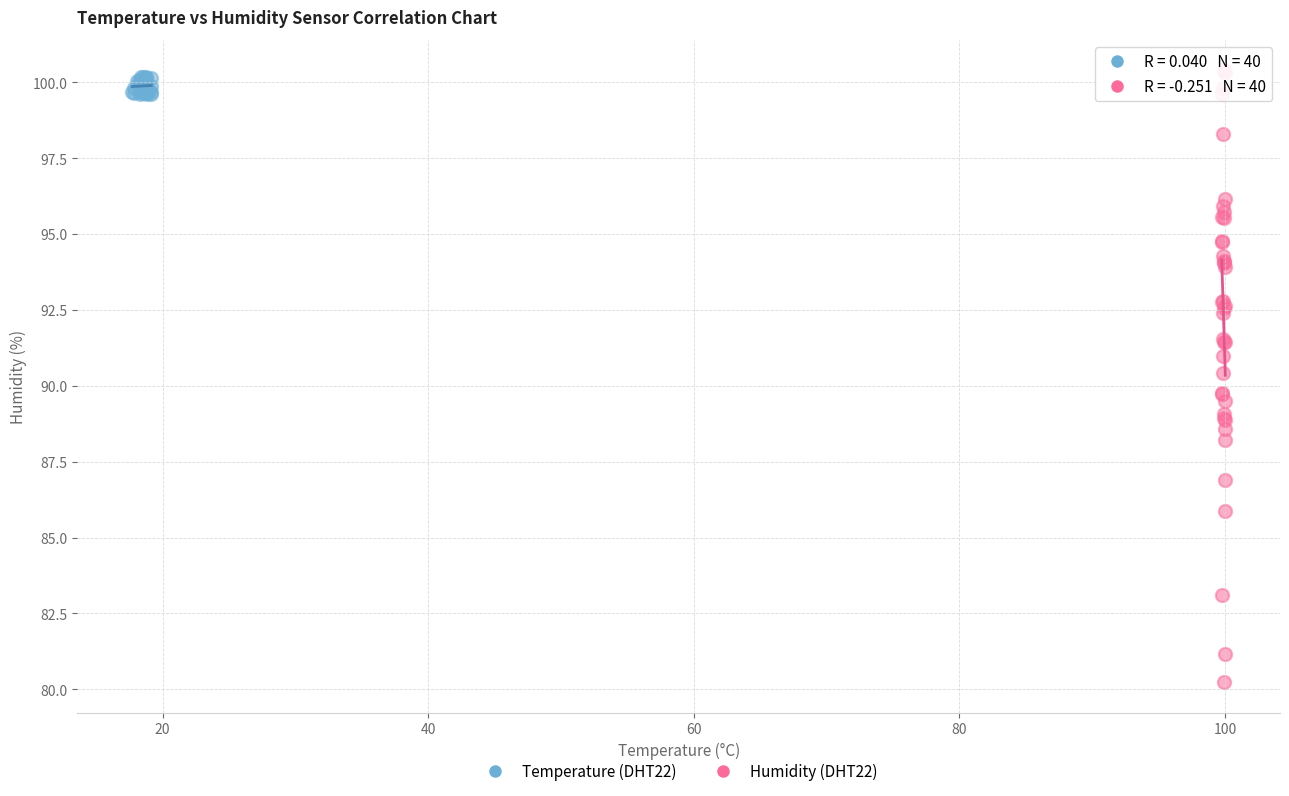

Which series has the widest spread of Y values?

Humidity (DHT22)